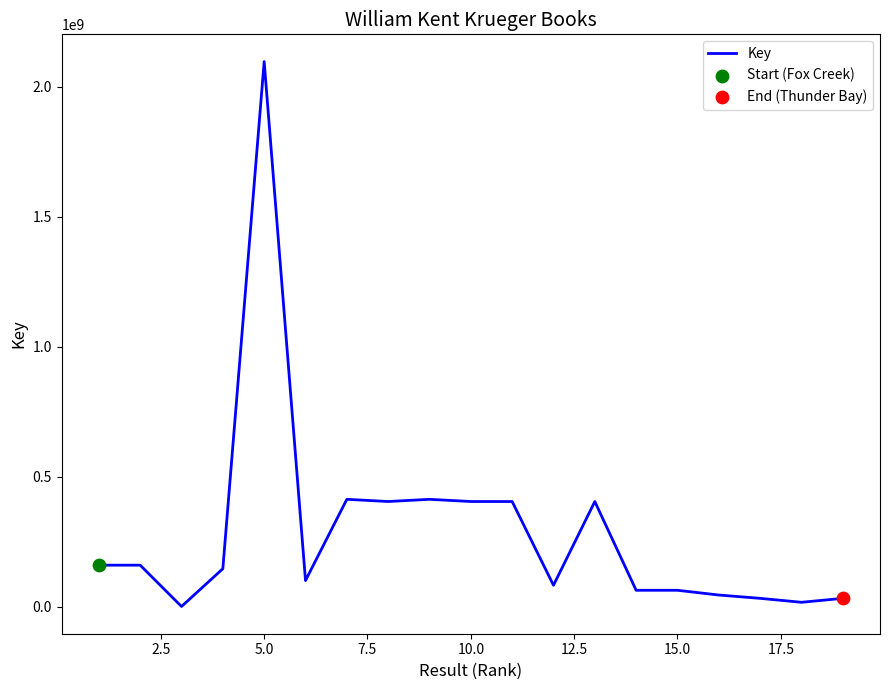

What is the greatest value displayed?

2096890542